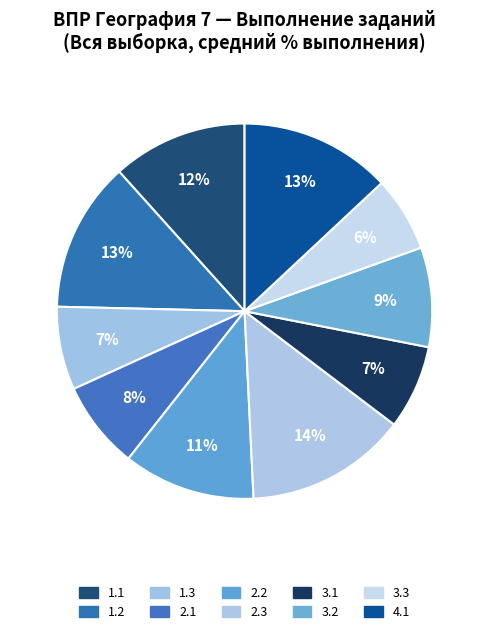

Rank the categories by value from highest to lowest.

2.3, 4.1, 1.2, 1.1, 2.2, 3.2, 2.1, 3.1, 1.3, 3.3